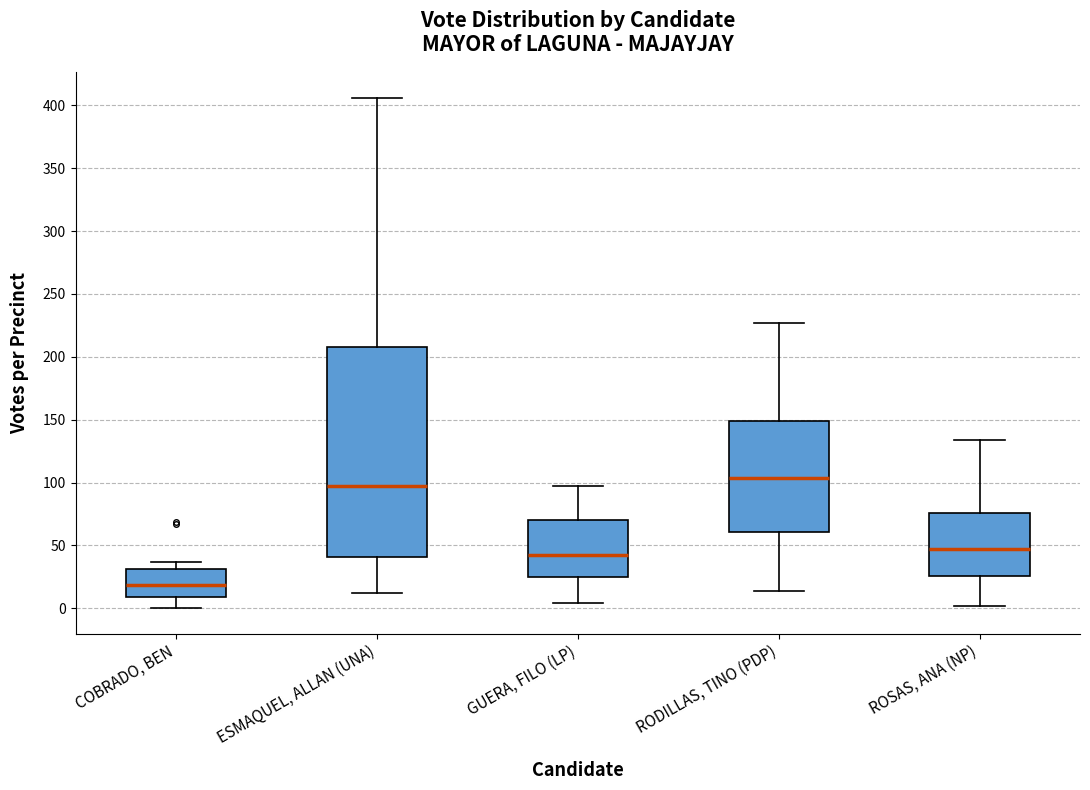

Reading left to right, transcribe this box plot: for each box, give where its median line is, the range the box spans, and where its two whiskers end, as read against the y-axis. The values are not printed on the chart, so give them approximately, as read against the axis.

COBRADO, BEN: median 20, box 10 to 30, whiskers 0 to 35
ESMAQUEL, ALLAN (UNA): median 100, box 40 to 210, whiskers 10 to 405
GUERA, FILO (LP): median 40, box 25 to 70, whiskers 5 to 95
RODILLAS, TINO (PDP): median 105, box 60 to 150, whiskers 15 to 225
ROSAS, ANA (NP): median 50, box 25 to 75, whiskers 0 to 135